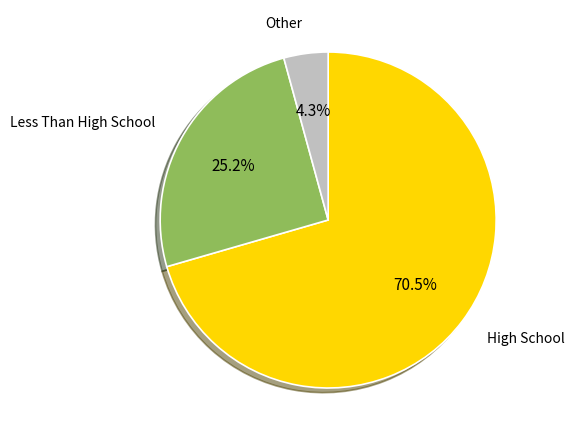

How many slices are in this pie chart?

3